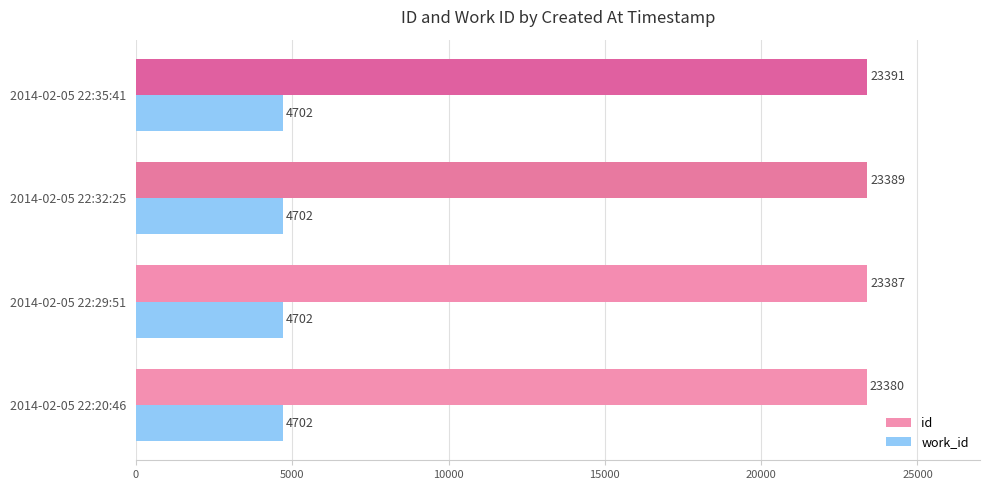

How many id values are between 23387 and 23391?

3